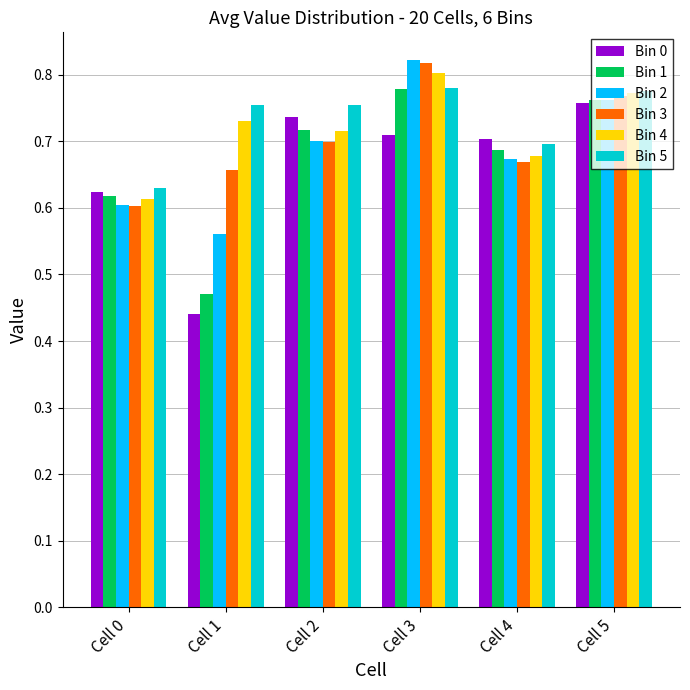

What is the difference between the maximum and minimum values in the Bin 0 series?

0.3